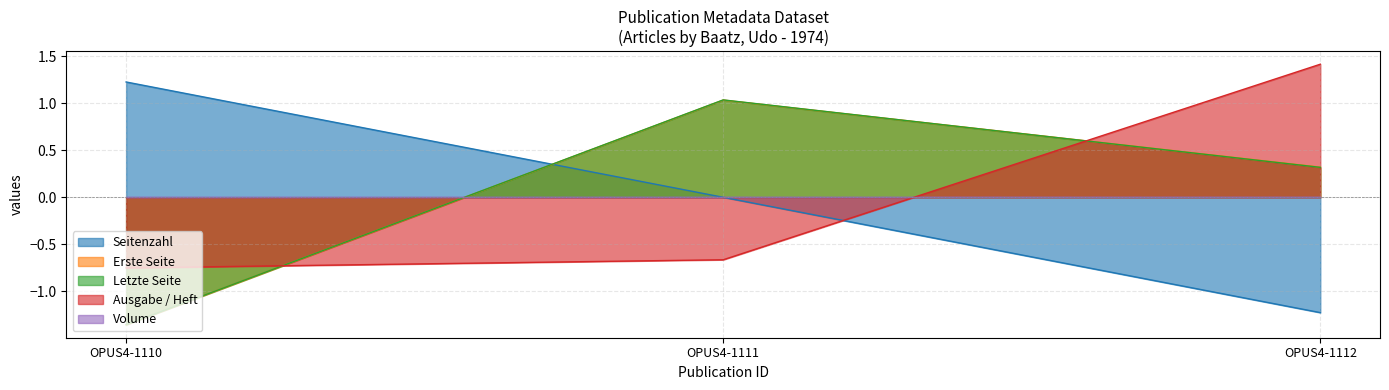

What is the approximate value of Erste Seite at OPUS4-1112?

0.3